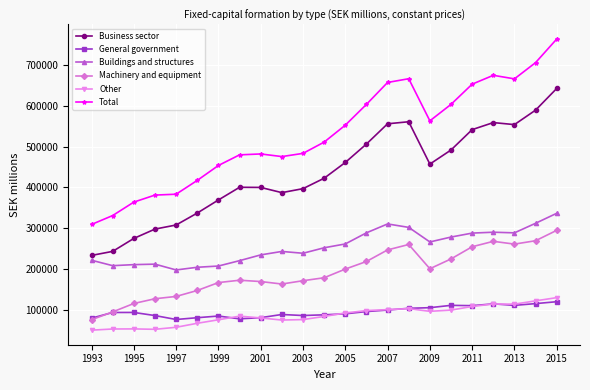

True or false: Other and Business sector cross at least once.

False